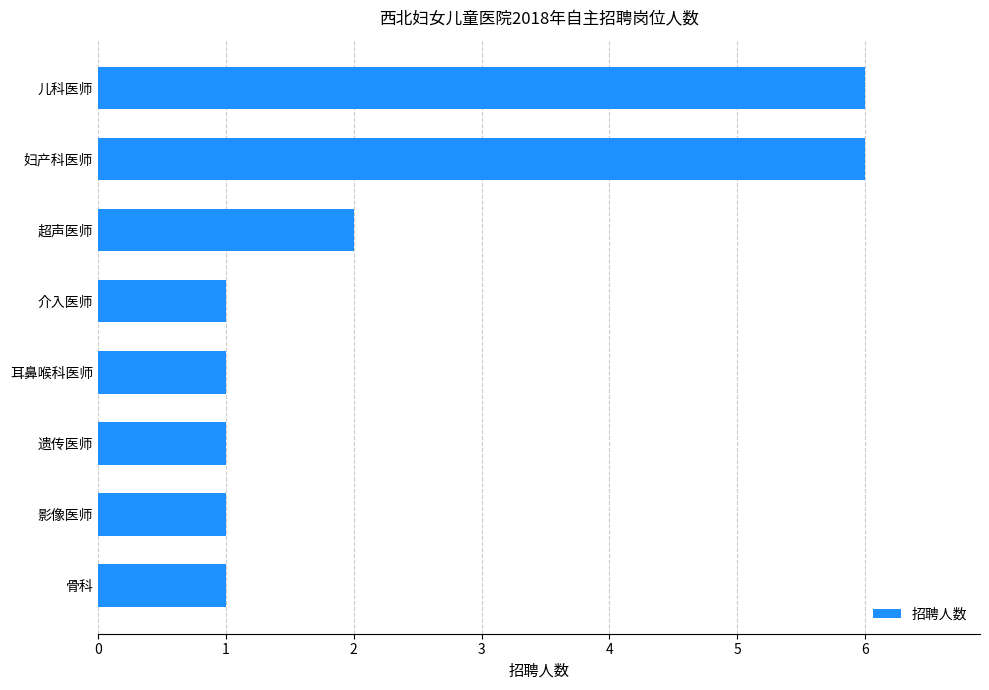

Are the bars horizontal?

Yes